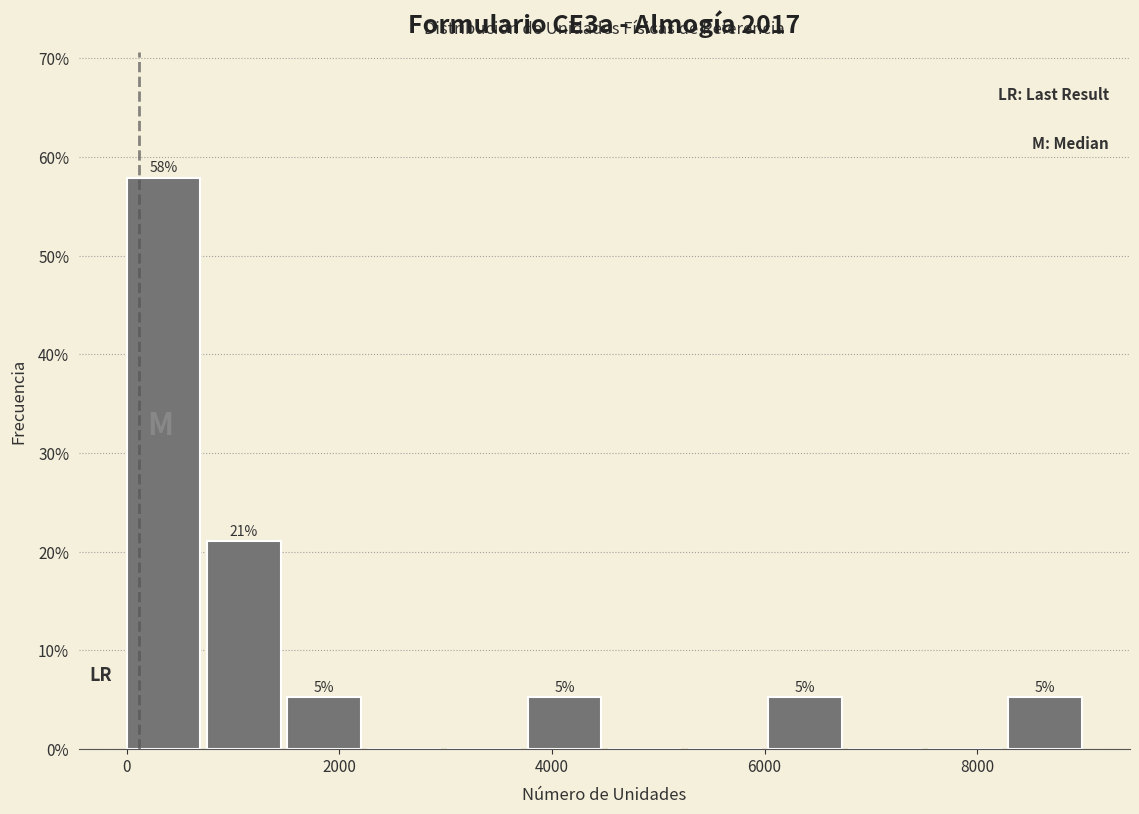

Read against the x-axis, roughly where is the centre of the tallest bar?

400